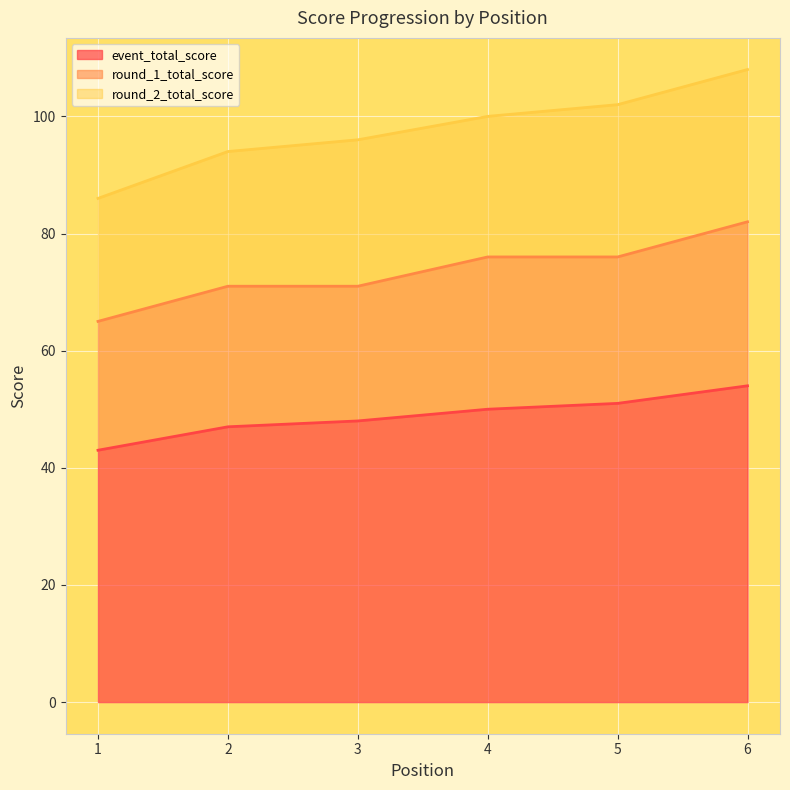

How many data points does each series have?

6